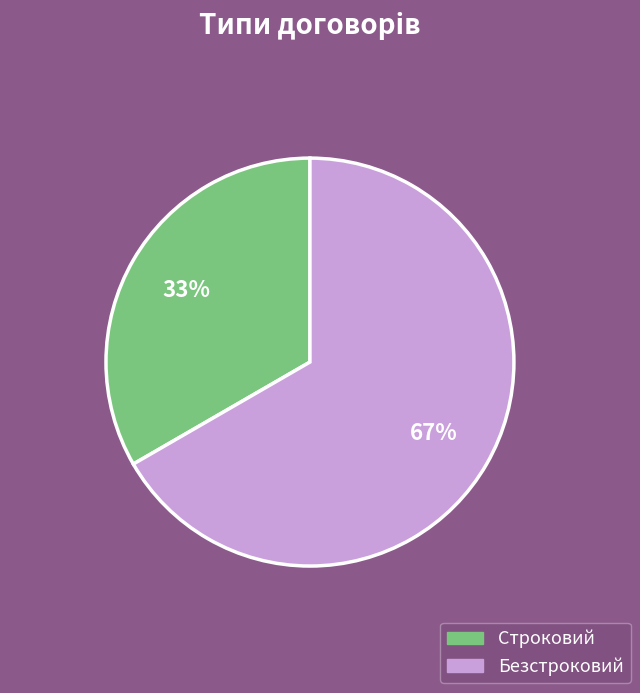

Count the number of slices in the pie.

2